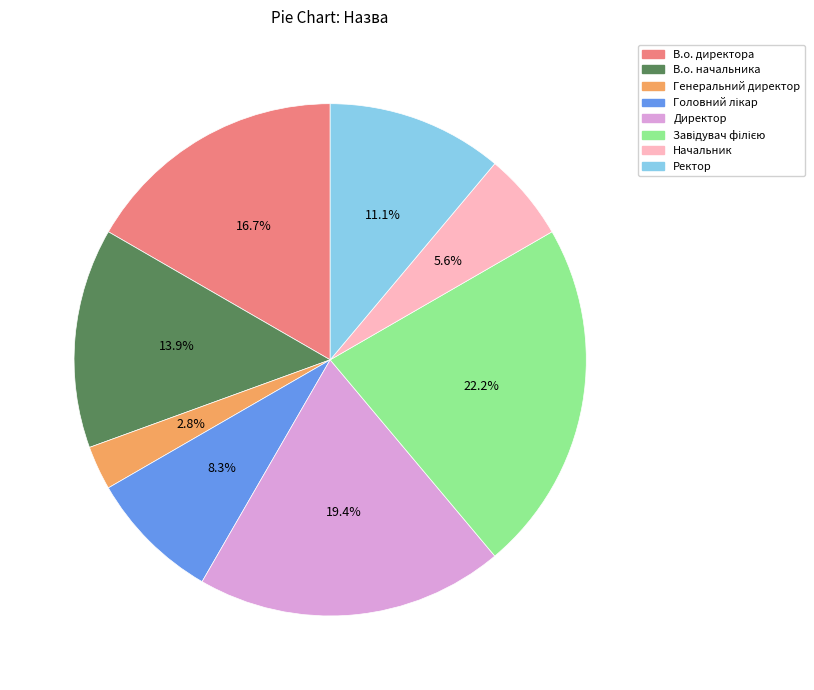

Which has a higher value, В.о. директора or Начальник?

В.о. директора